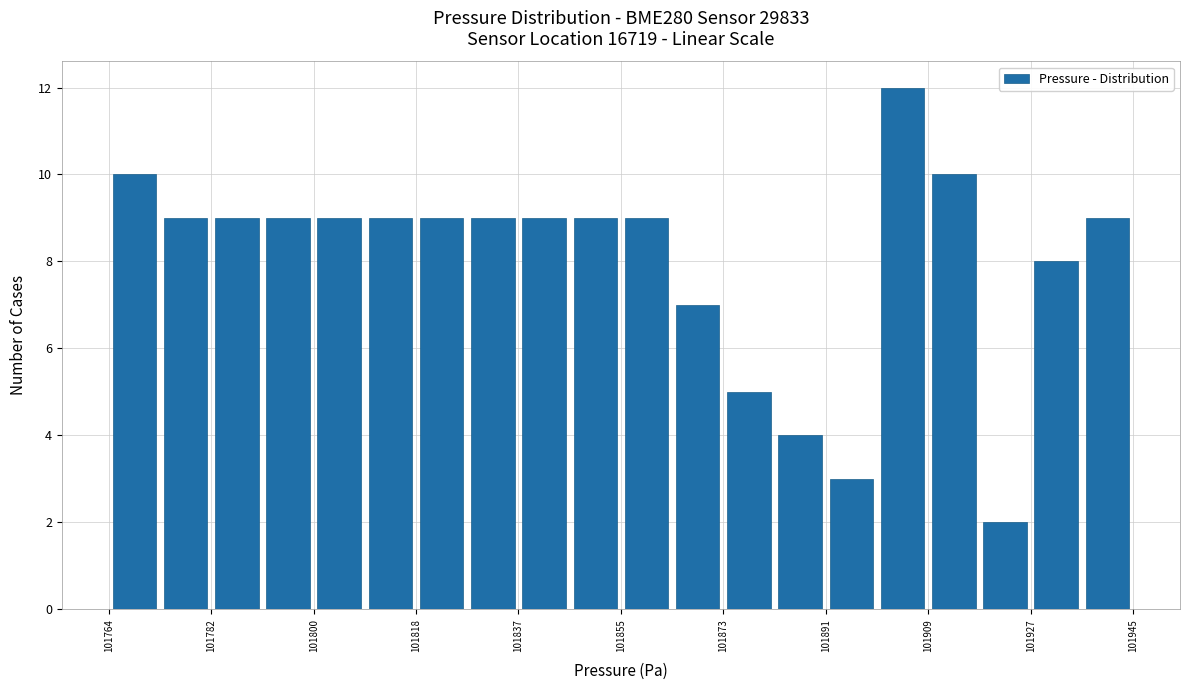

Reading left to right, list every bar in this chart as the range it spans on the x-axis followed by its height. Neither the bar edges nor the heights are printed on the chart, so give them approximately, as read against the axes.

101764 to 101774: 10
101774 to 101782: 9
101782 to 101792: 9
101792 to 101800: 9
101800 to 101810: 9
101810 to 101818: 9
101818 to 101828: 9
101828 to 101836: 9
101836 to 101846: 9
101846 to 101854: 9
101854 to 101864: 9
101864 to 101872: 7
101872 to 101882: 5
101882 to 101890: 4
101890 to 101900: 3
101900 to 101910: 12
101910 to 101918: 10
101918 to 101928: 2
101928 to 101936: 8
101936 to 101946: 9